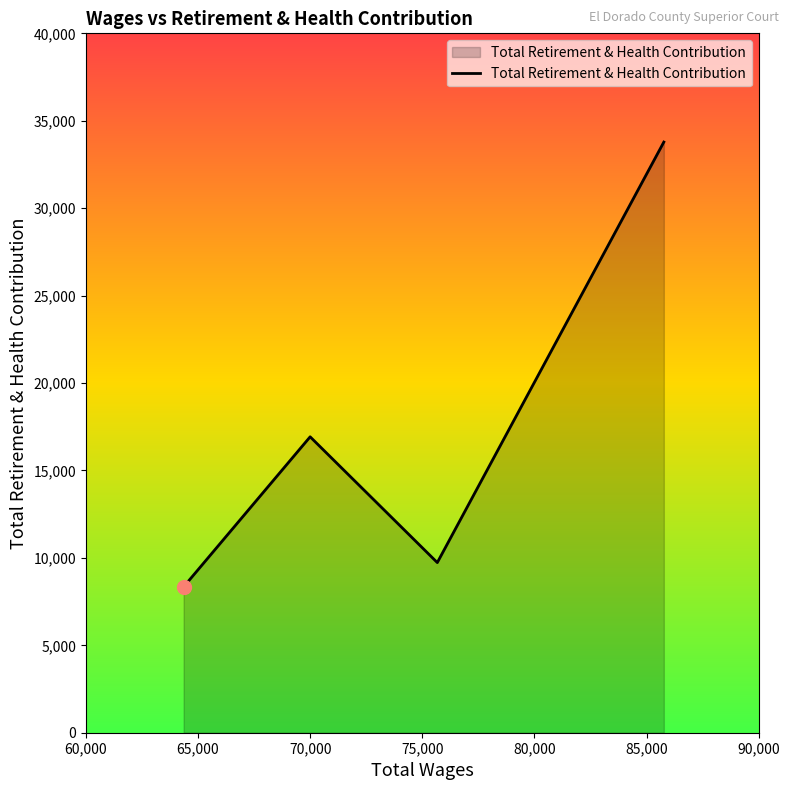

What is the difference between the second highest and minimum values?

8579